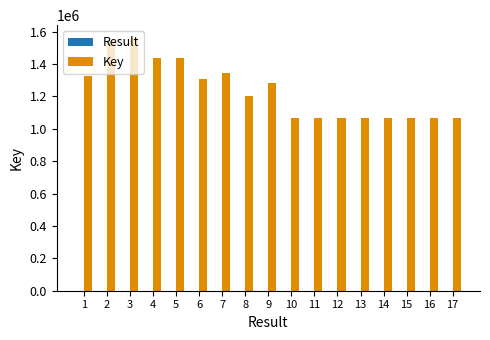

The value of Key at 3 is 1562017. True or false?

True